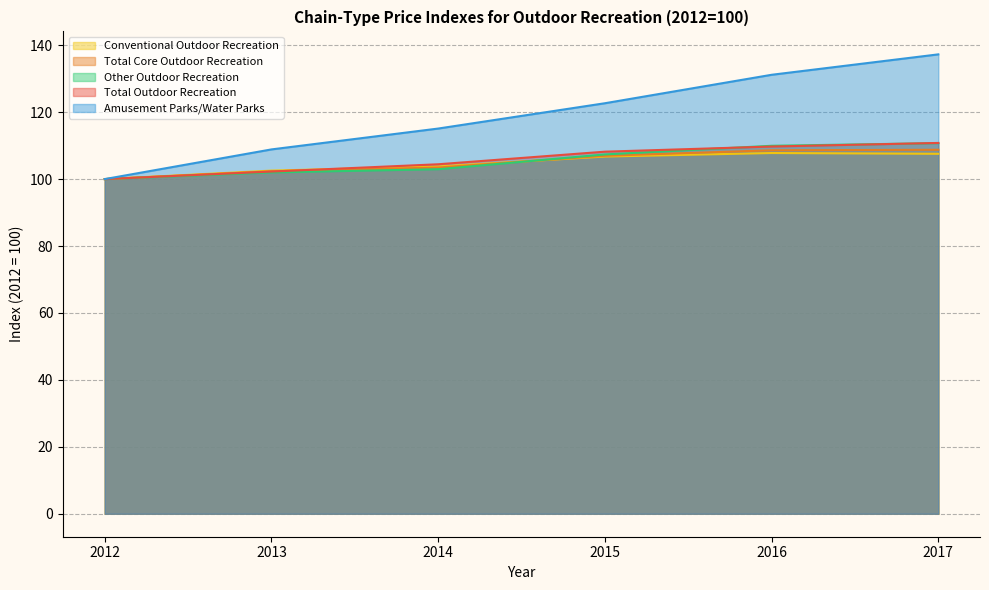

Reading right to left, transcribe all the data shown in this chart.

Total Outdoor Recreation: 110.8	109.7	108.2	104.4	102.2	100.0
Total Core Outdoor Recreation: 108.8	108.6	107.0	103.5	102.3	100.0
Conventional Outdoor Recreation: 107.6	107.8	106.7	103.8	102.5	100.0
Other Outdoor Recreation: 110.7	110.0	107.4	102.9	102.0	100.0
Amusement Parks/Water Parks: 137.3	131.2	122.7	115.1	108.9	100.0